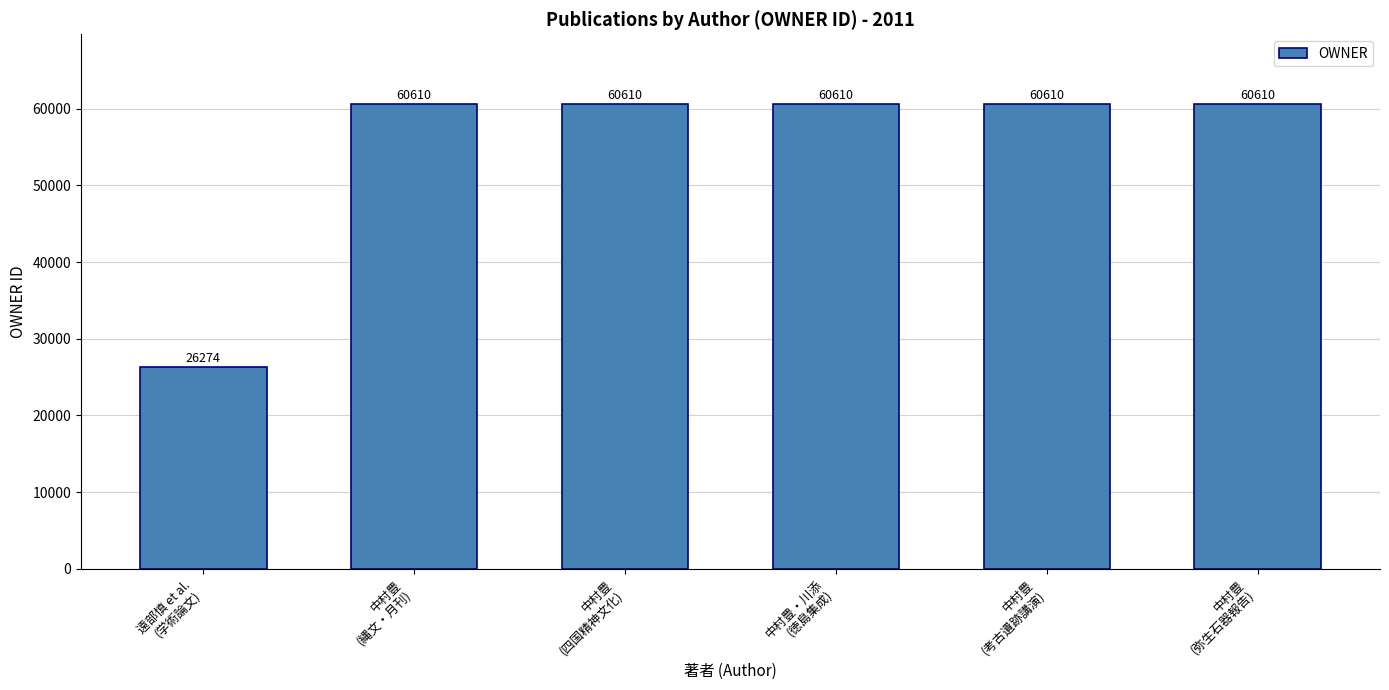

Is it true that the value at 中村豊
(縄文・月刊) is 27024?

False